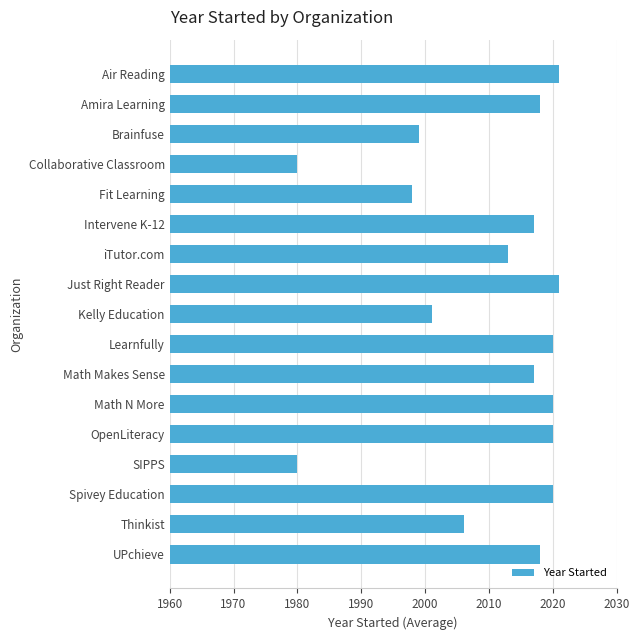

What is the greatest value displayed?

2021